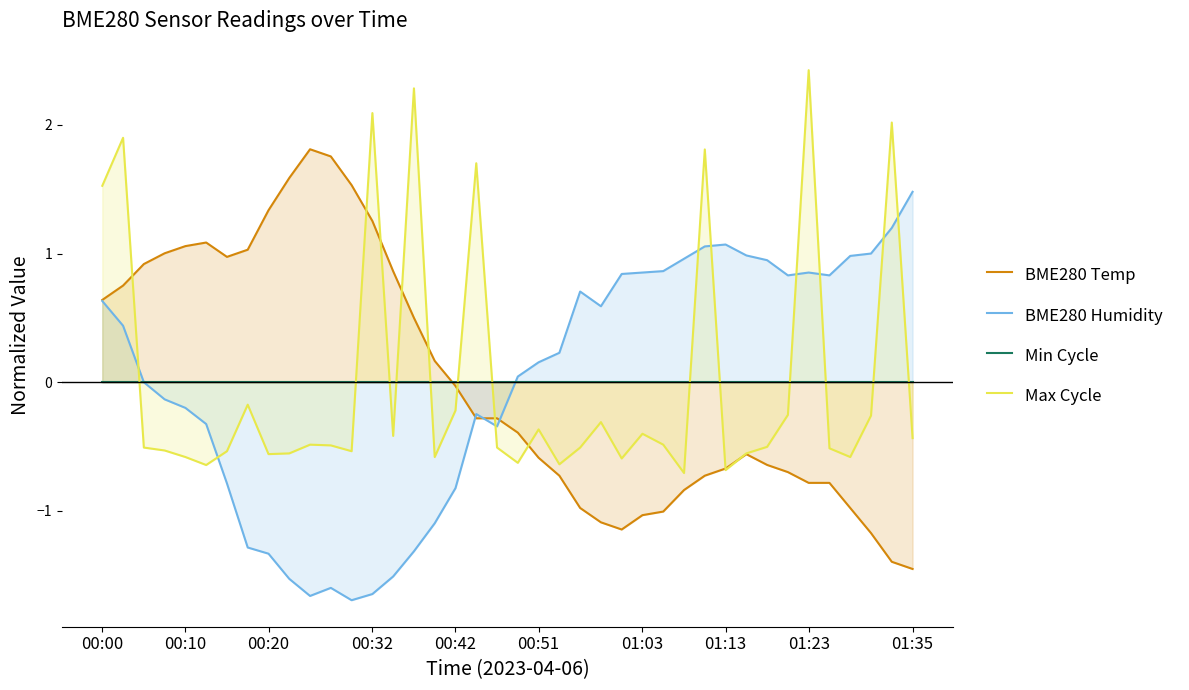

Which series changed the most between 28 and 37?

Max Cycle